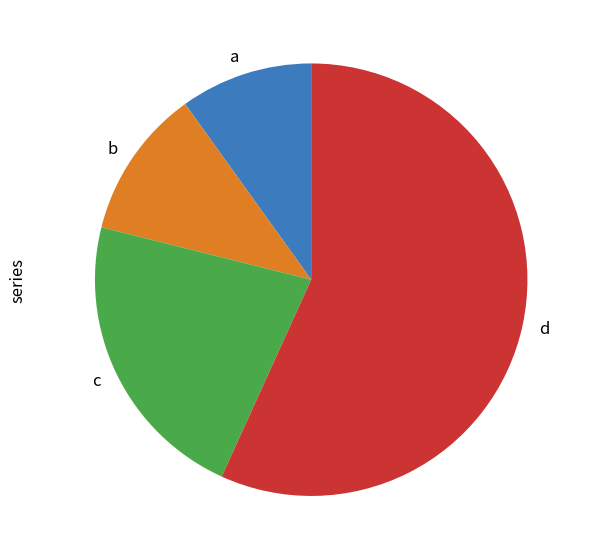

Is it true that a is 10% of the pie?

True